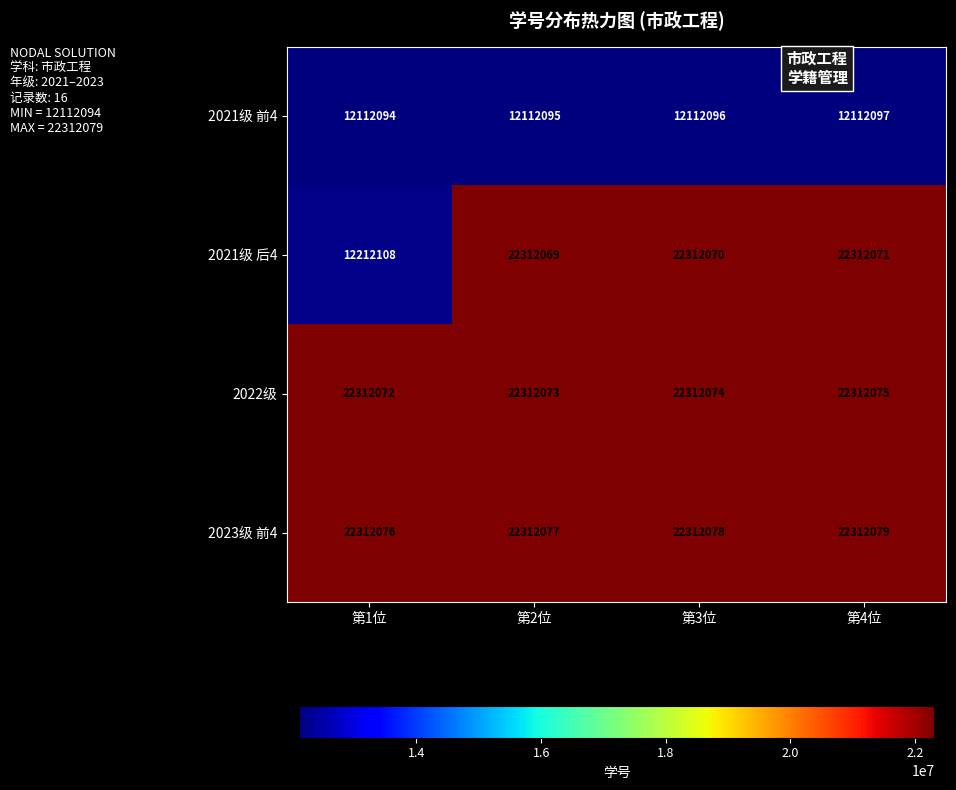

How many distinct data groups are displayed?

4